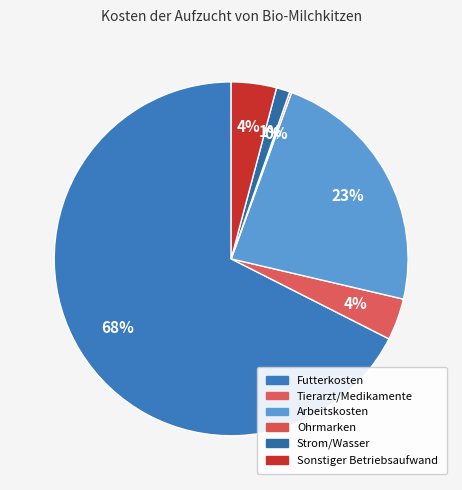

Combined, what portion of the pie is Arbeitskosten and Strom/Wasser?

24.3%